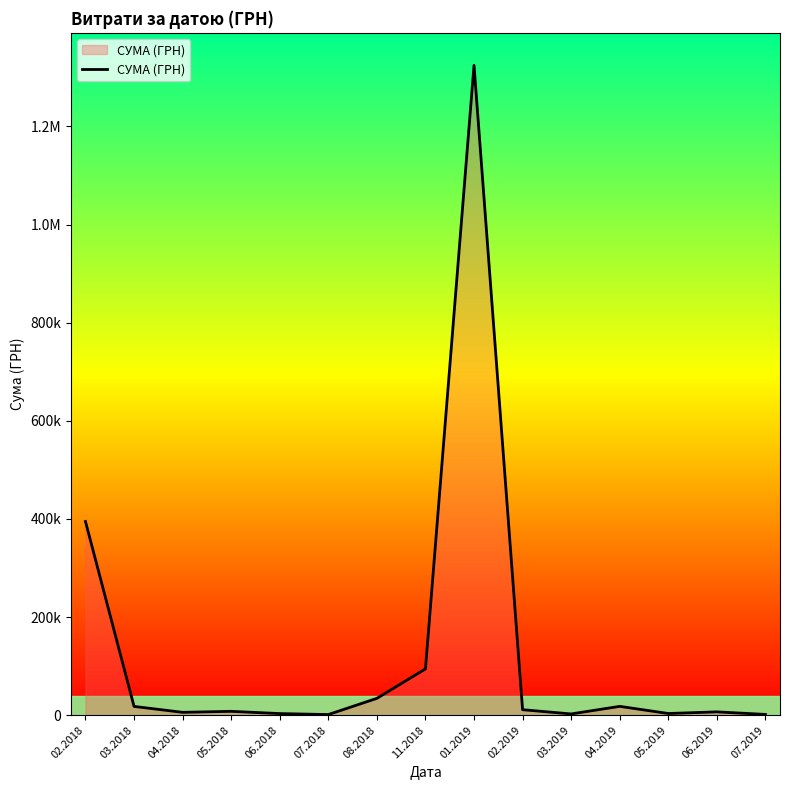

What is the label of the 1st point from the right?

07.2019